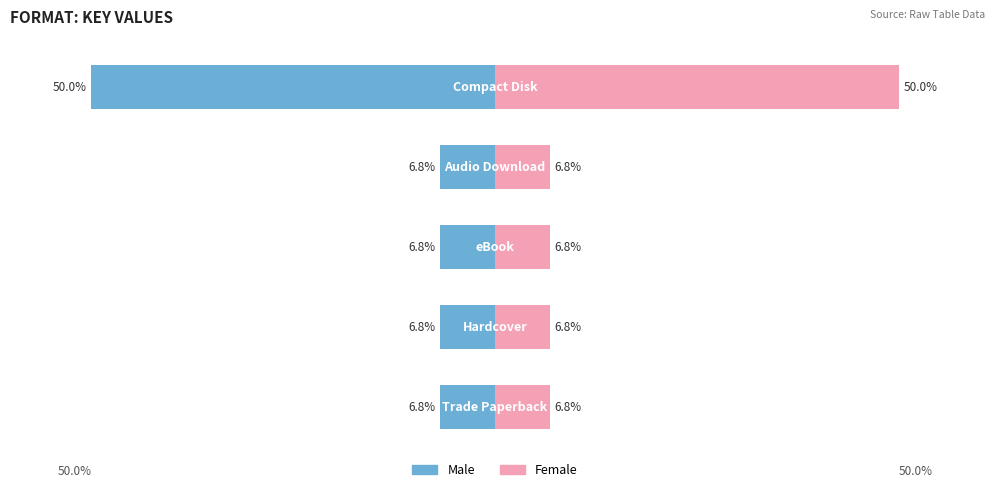

The value of Female at 3 is 6.8. True or false?

True